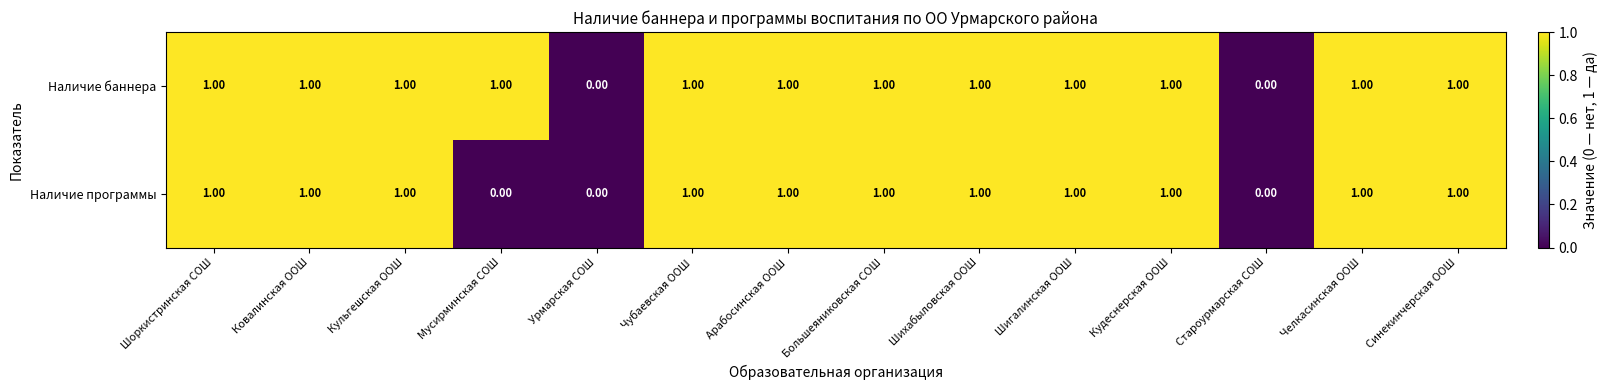

Which series has the largest total across all categories?

Наличие баннера